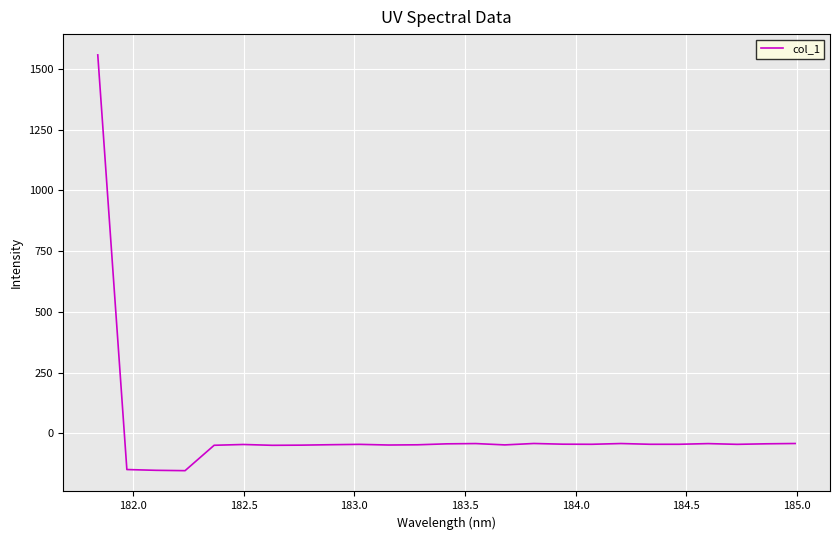

What is the difference between the maximum and minimum values?

1711.7